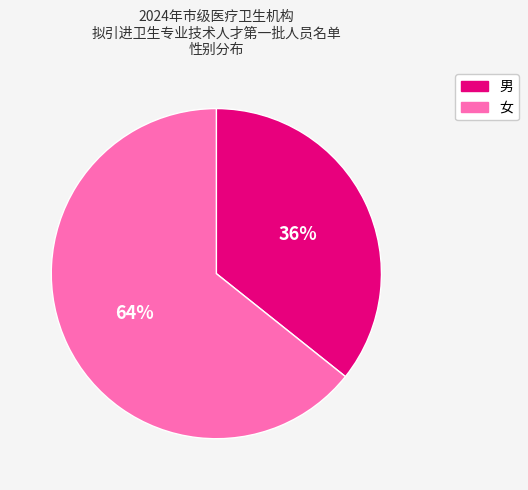

How many segments does this pie chart have?

2